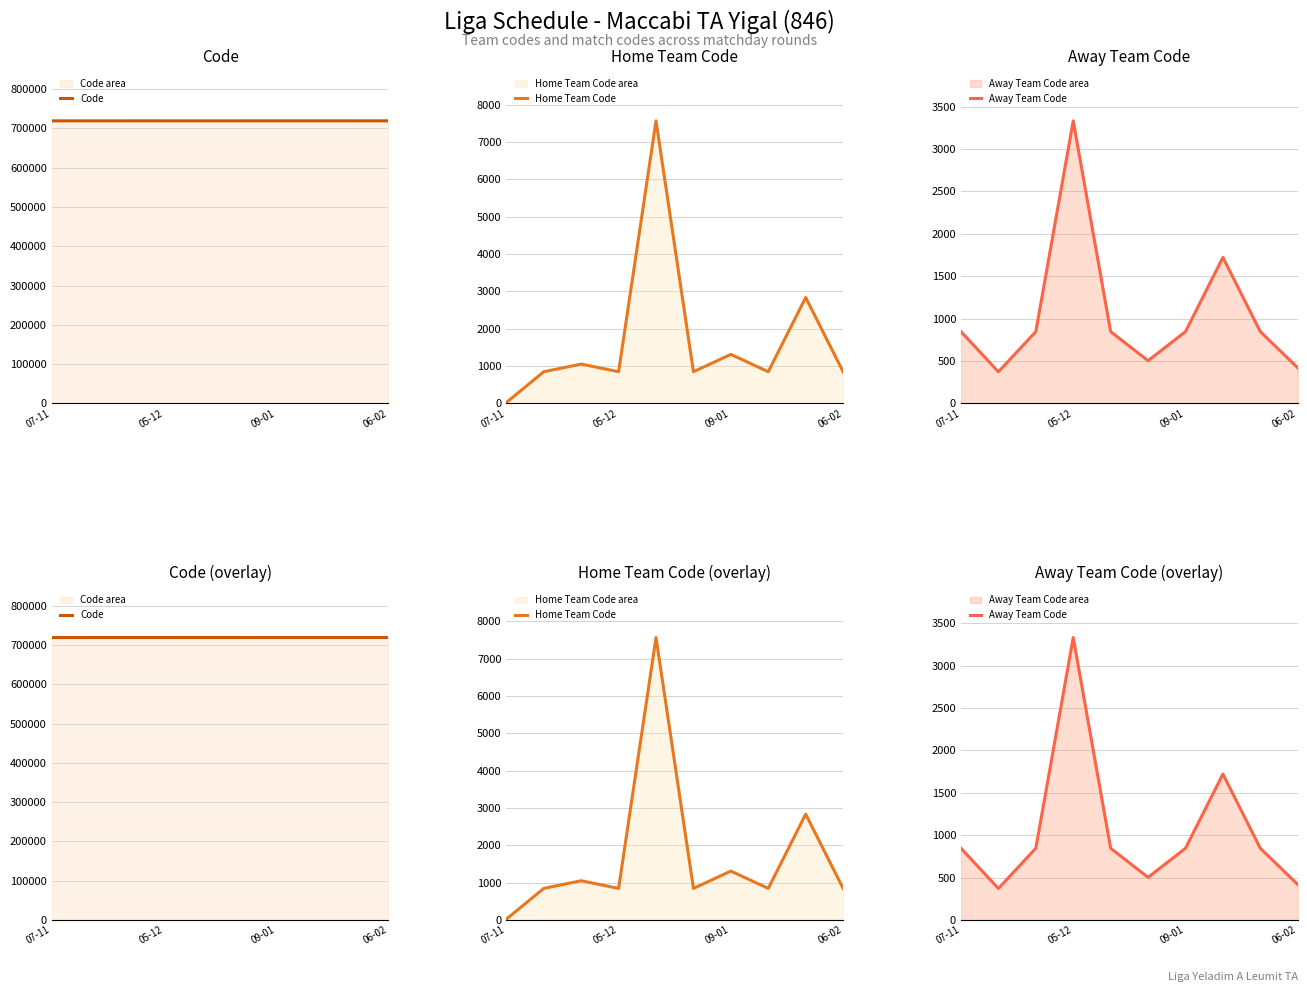

Is the value of Home Team Code at 06-02 greater than the value of Code at 05-12?

No